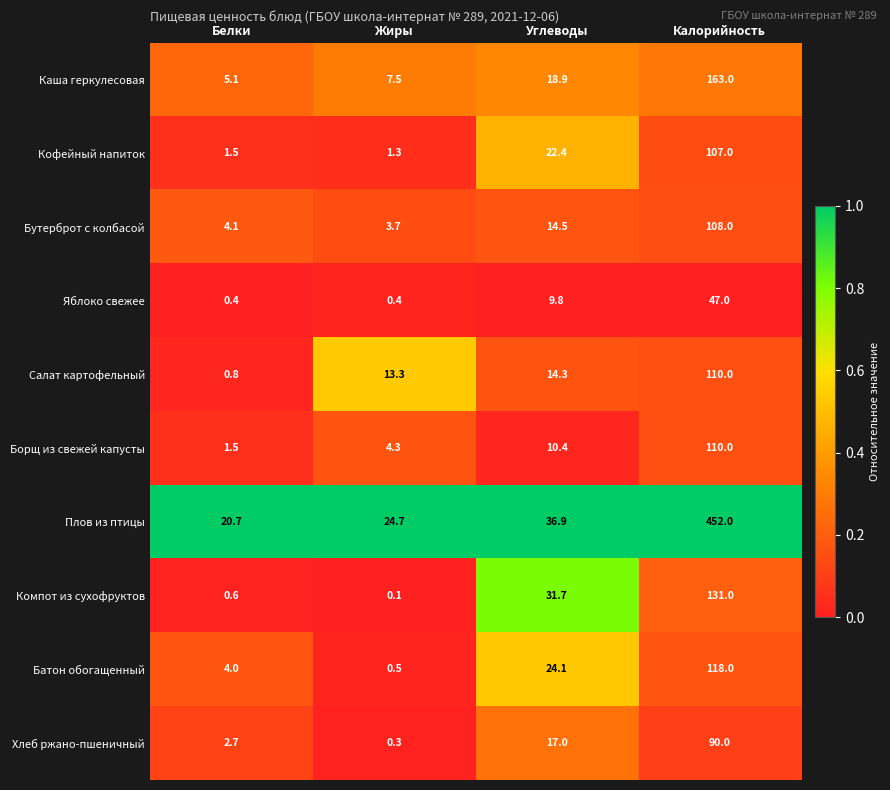

The value of Яблоко свежее at Углеводы is 9.8. True or false?

True